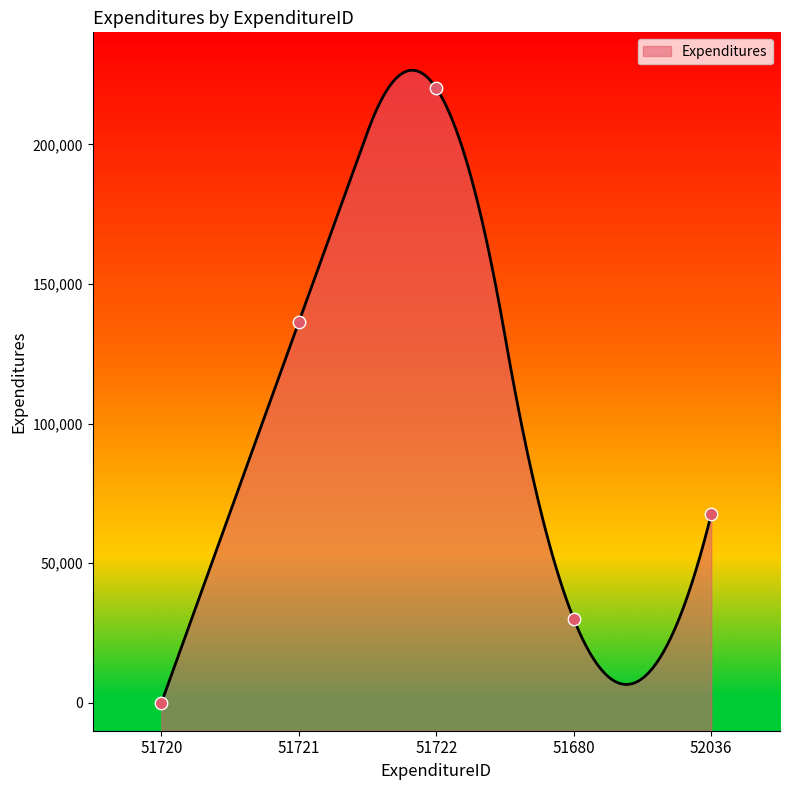

Which has a higher value, 51720 or 51721?

51721